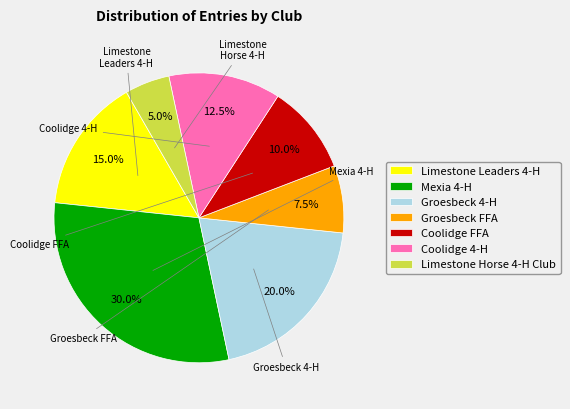

True or false: Coolidge 4-H accounts for 1% of the total.

False